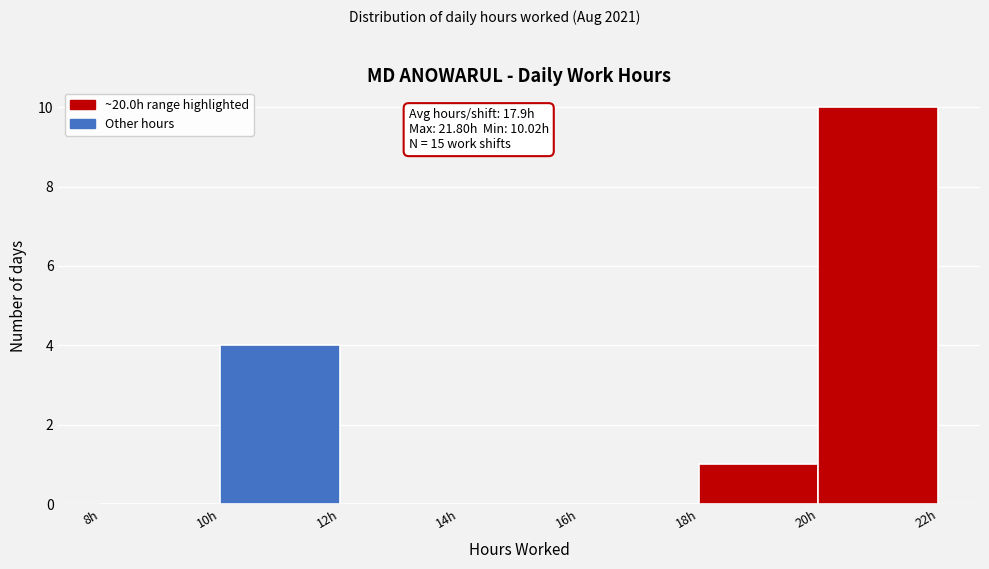

Which range on the x-axis has the tallest bar?

20 to 22